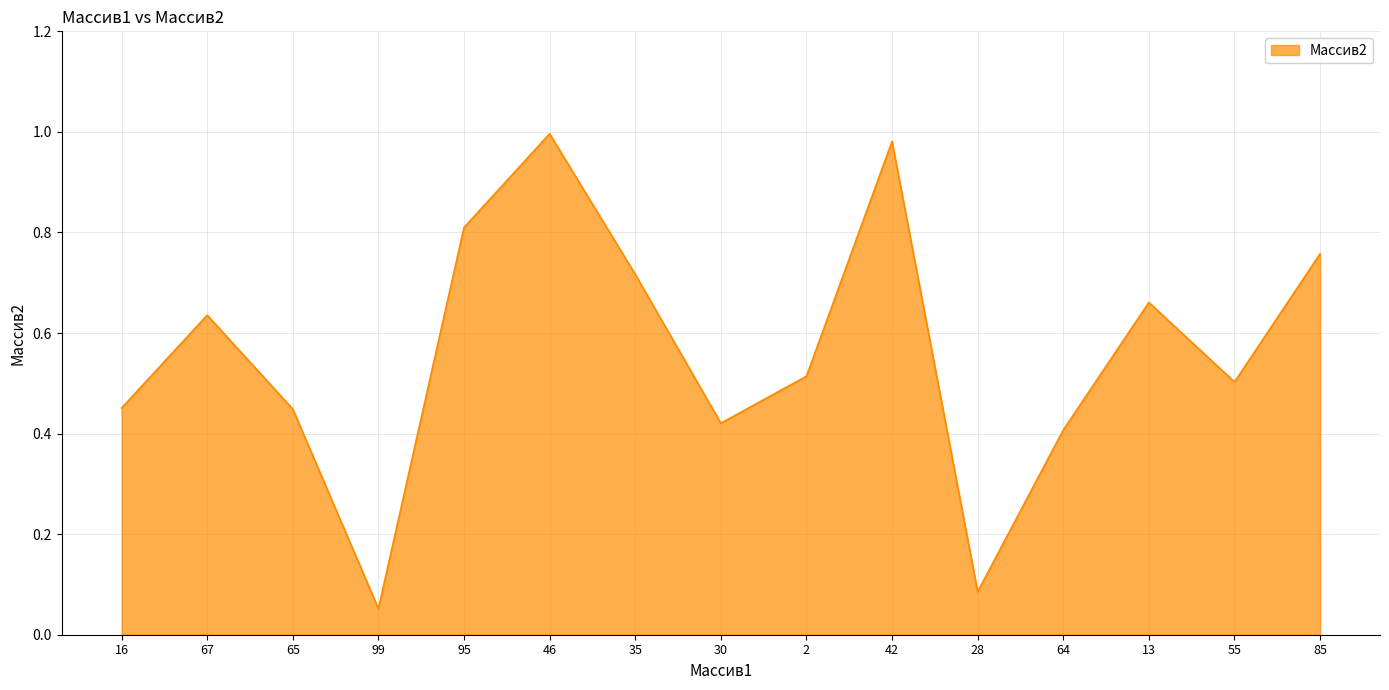

Does the chart have visible grid lines?

Yes